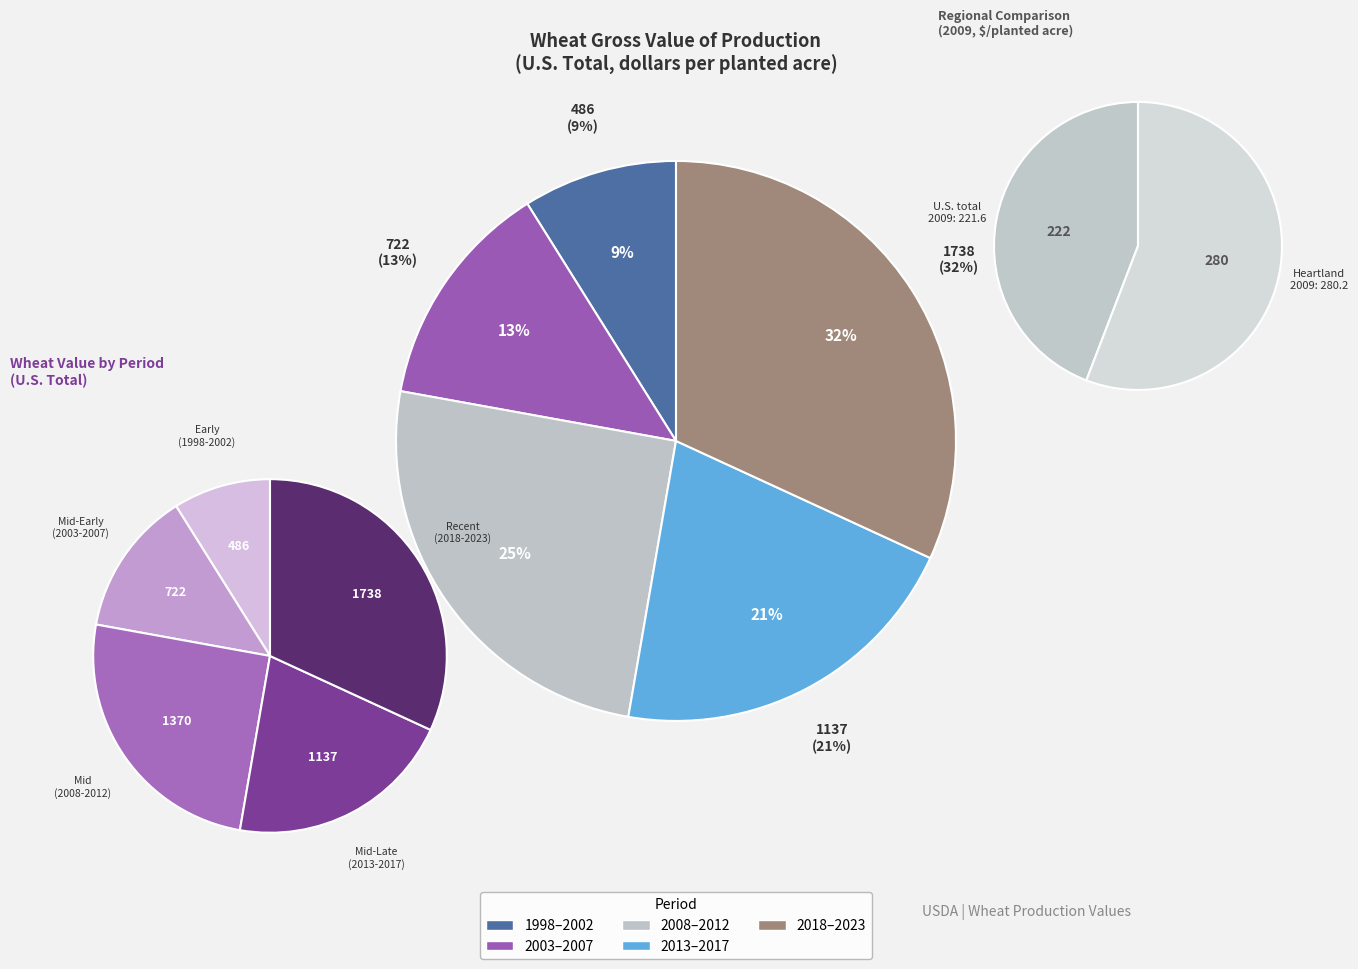

Combined, do 2004 and 1999 account for over 50%?

No